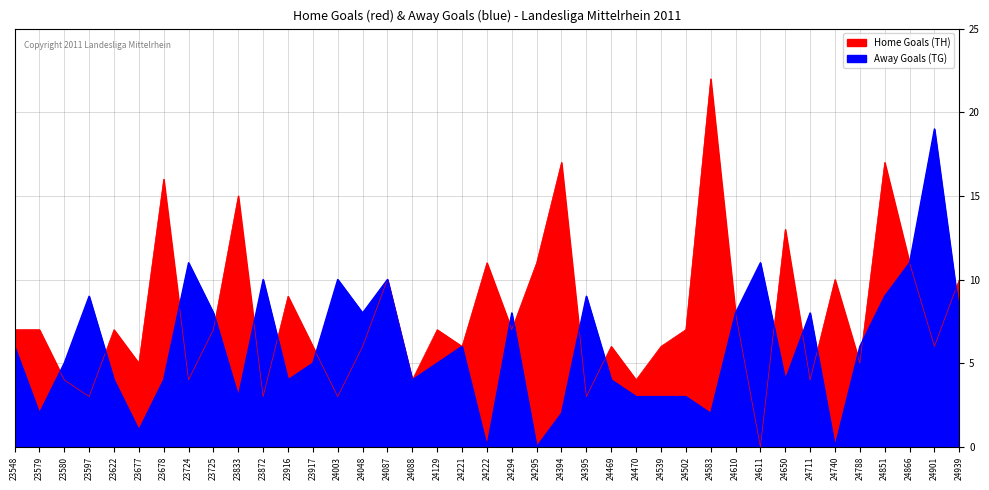

How many values in the Away Goals (TG) series exceed 5?

19